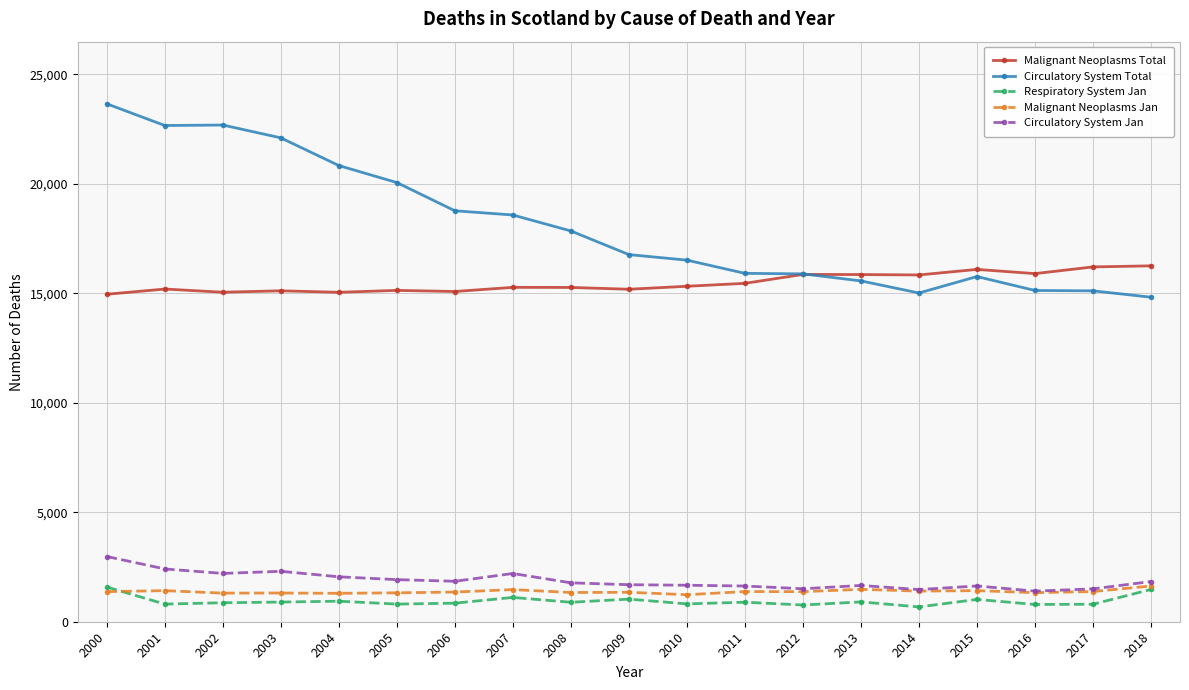

What is the spread (max minus min) of values at 2004?

19899